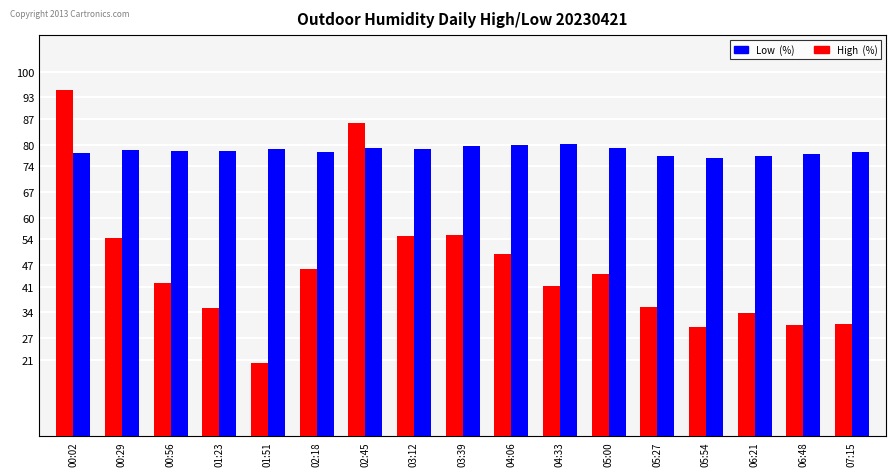

What position from the left is 00:29?

2